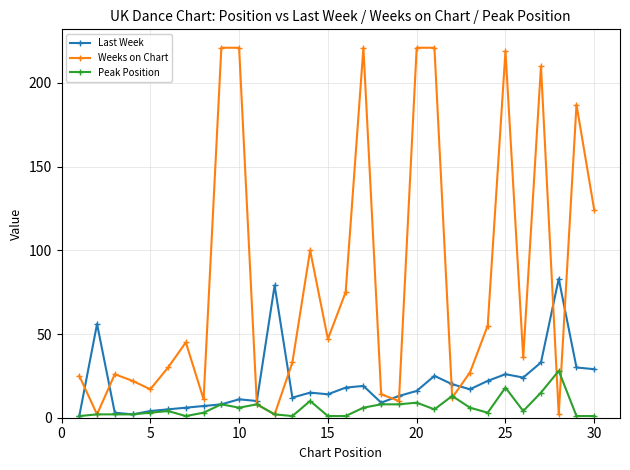

Which series has the largest total across all categories?

Weeks on Chart